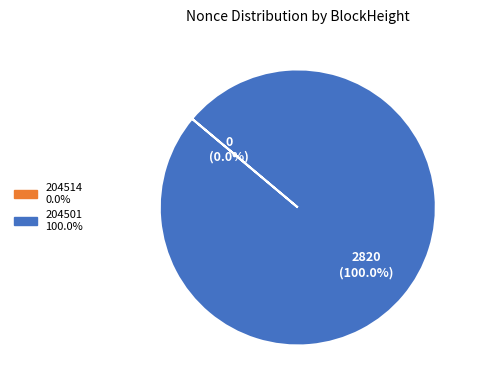

Is there any slice that represents more than half of the pie?

Yes